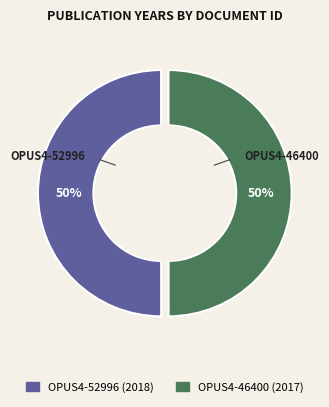

To the nearest percent, what portion does OPUS4-52996 represent?

50%